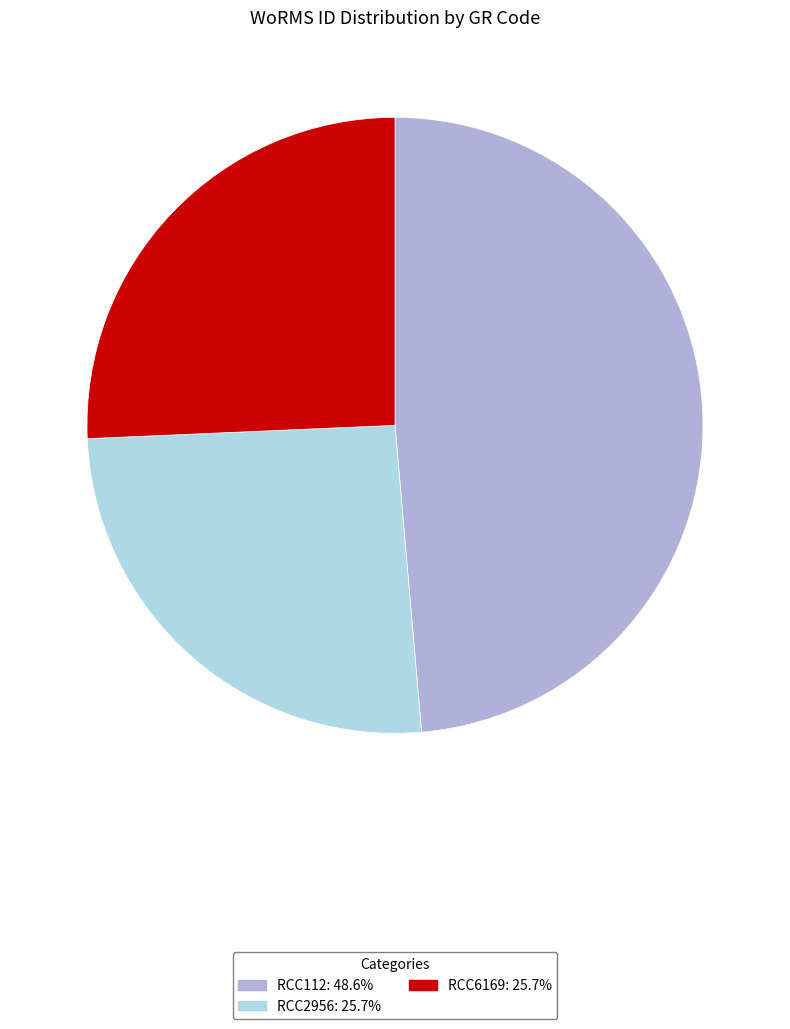

Is RCC112 the majority of the pie?

No